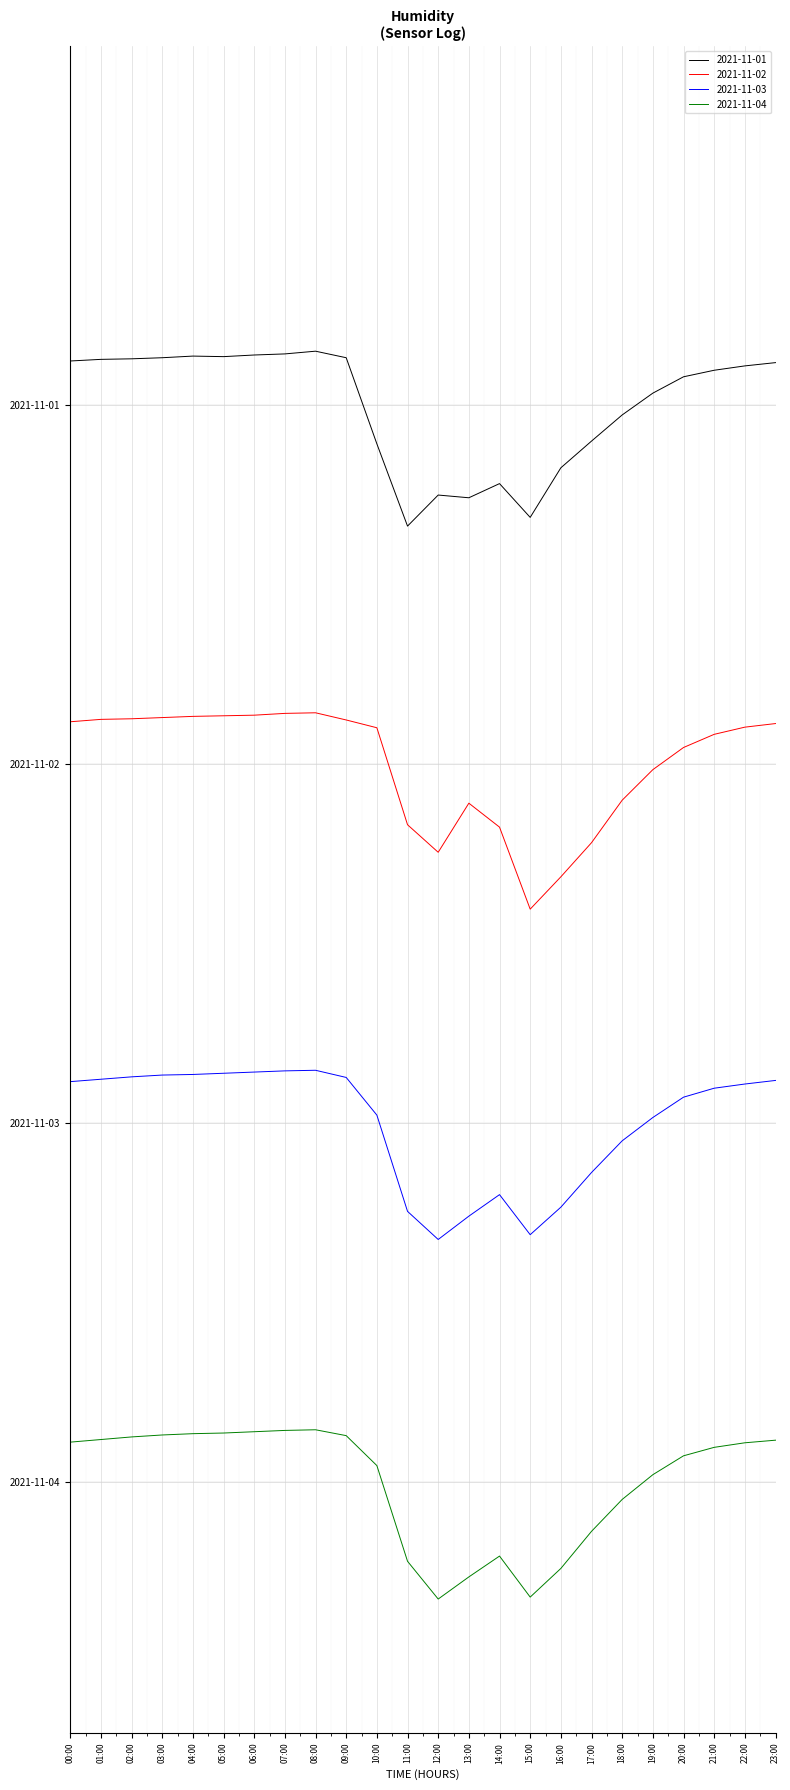

Which series has the widest spread of values?

2021-11-02